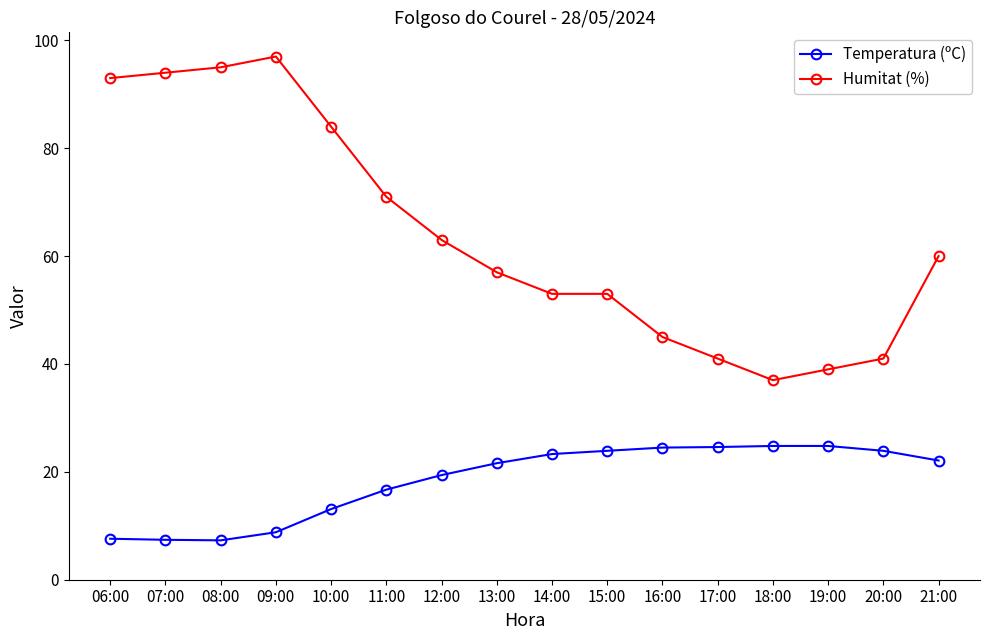

True or false: Temperatura (ºC) and Humitat (%) intersect in this chart.

False